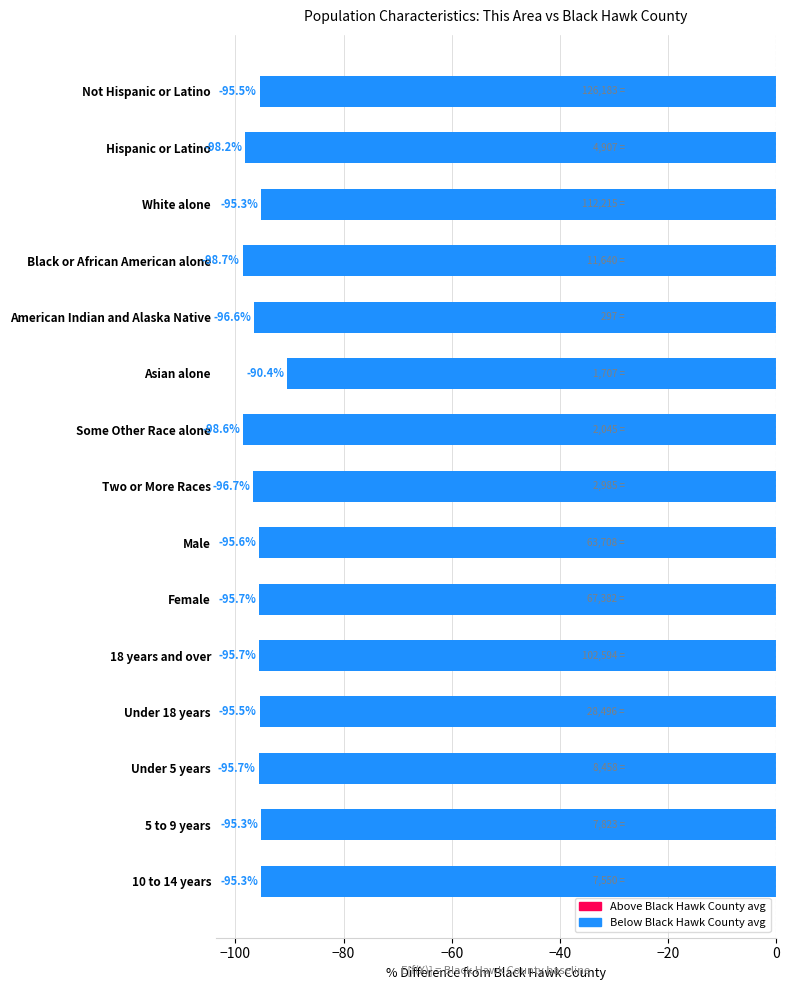

Is it true that the value at White alone is -42.0?

False